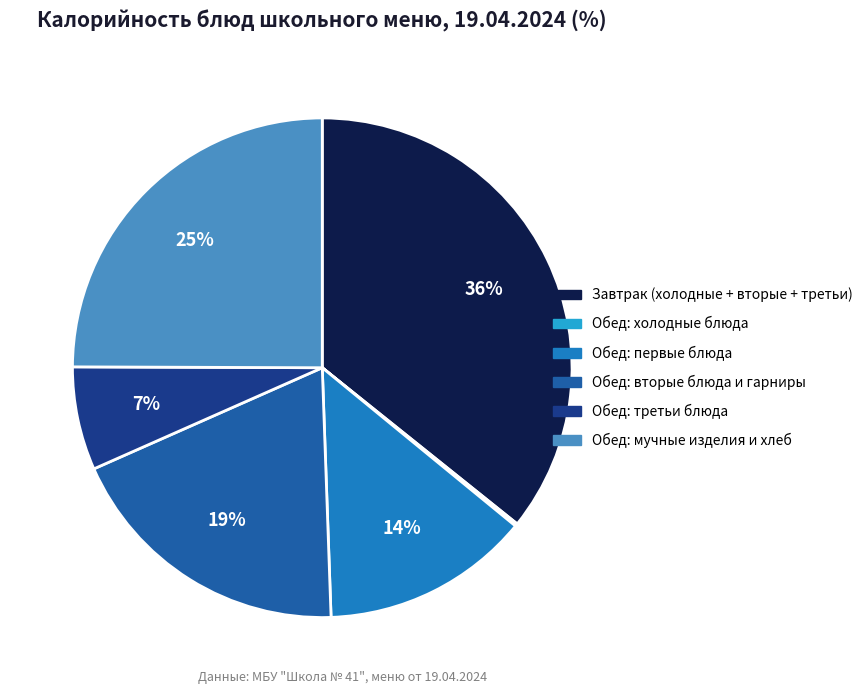

To the nearest percent, what is the difference between the largest and smallest slice percentages?

36%